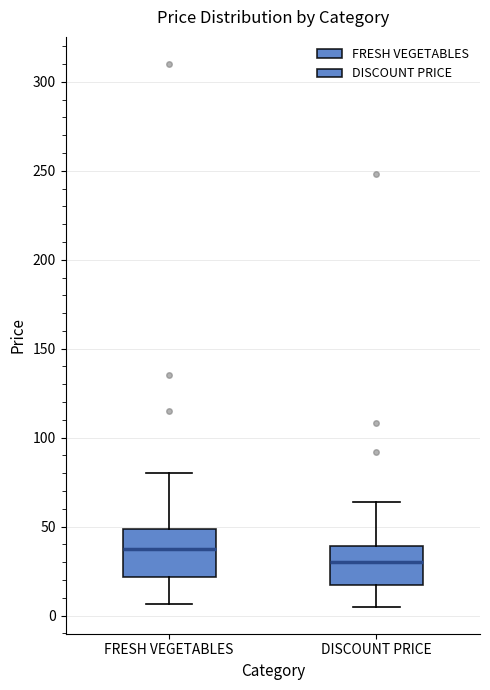

Reading left to right, read every box against the y-axis: the position of its median line, the range the box covers, and the ends of its whiskers. The values are not printed on the chart, so give them approximately, as read against the axis.

FRESH VEGETABLES: median 40, box 20 to 50, whiskers 5 to 80
DISCOUNT PRICE: median 30, box 15 to 40, whiskers 5 to 65